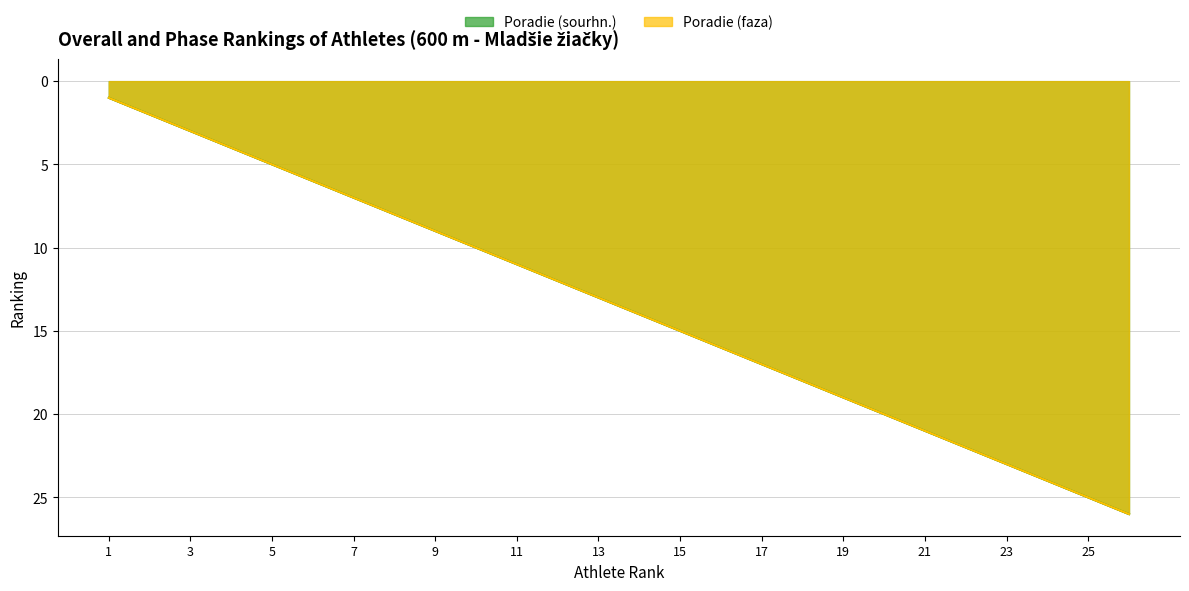

True or false: Poradie (sourhn.) has more than 1 points higher than both neighbors.

False